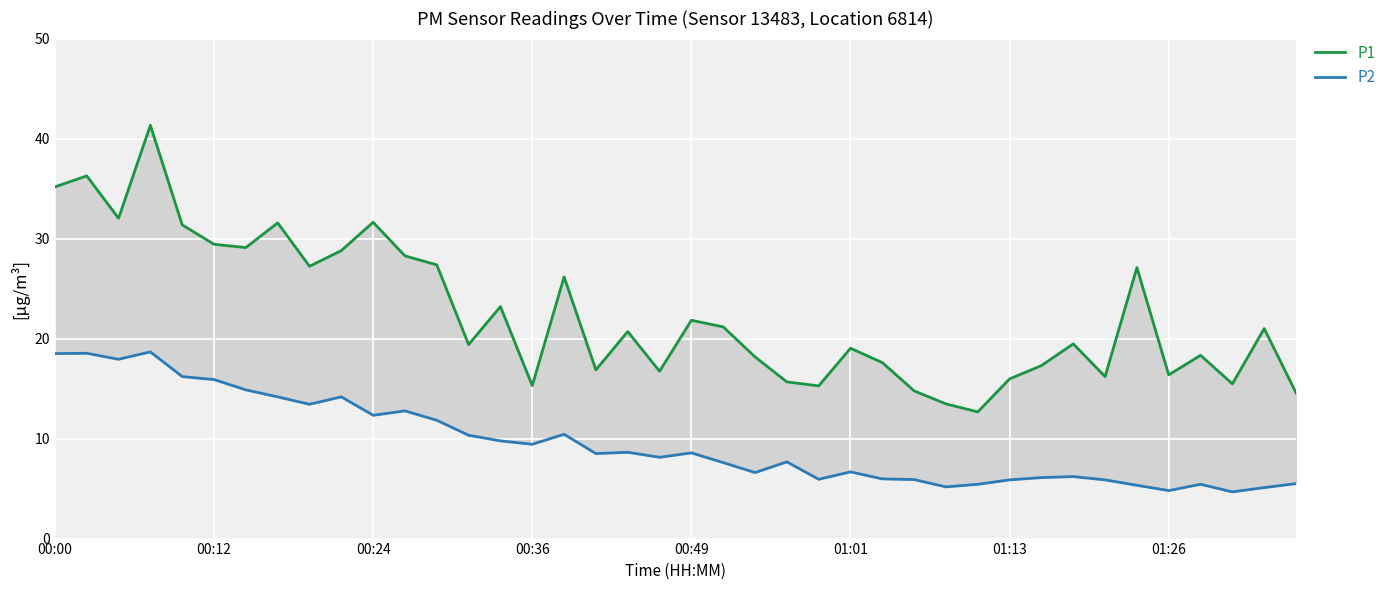

Where is P2 nearest to the value 11?

16